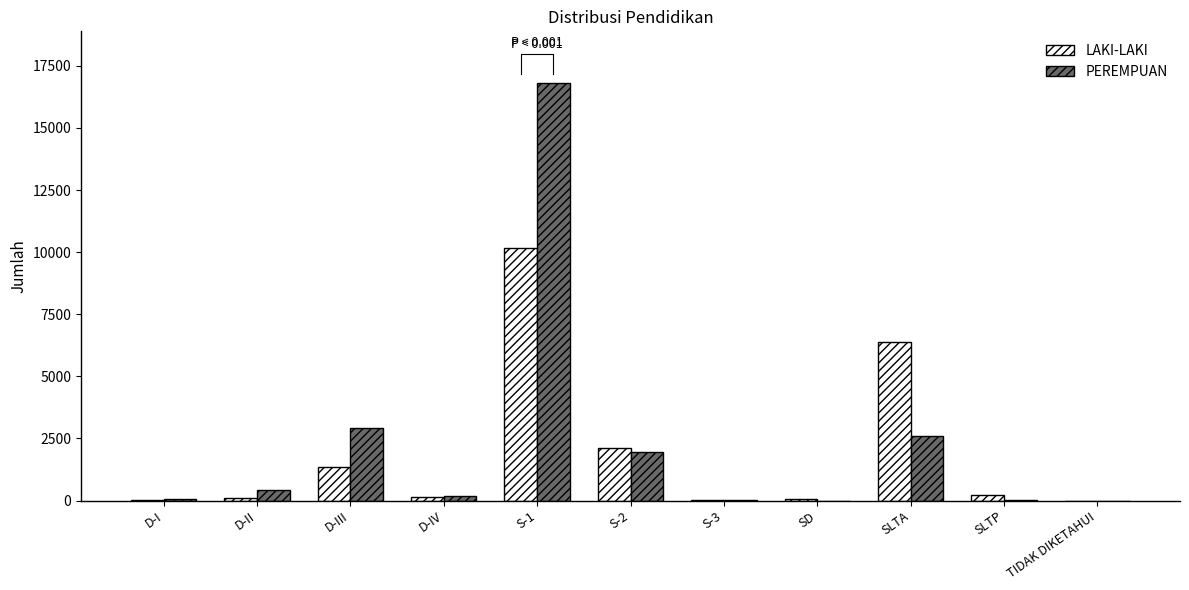

The value of LAKI-LAKI at SLTP is 227. True or false?

True